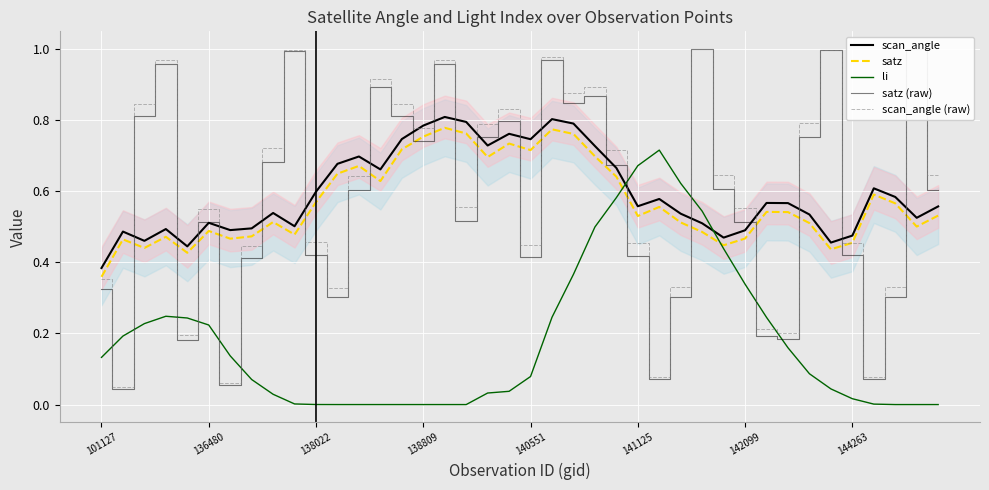

The value of scan_angle at 142099 is 0.2. True or false?

False